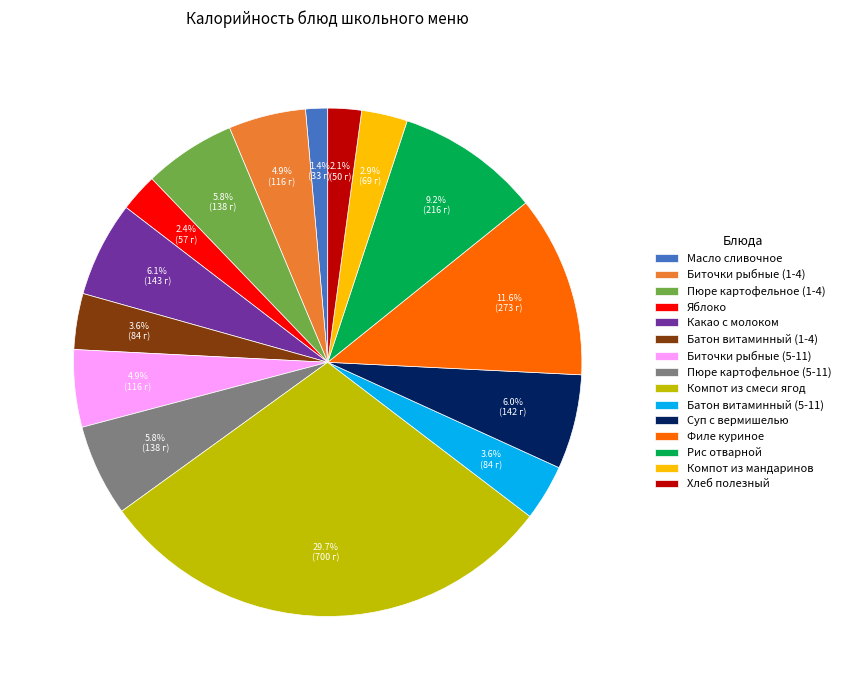

Count the number of slices in the pie.

15